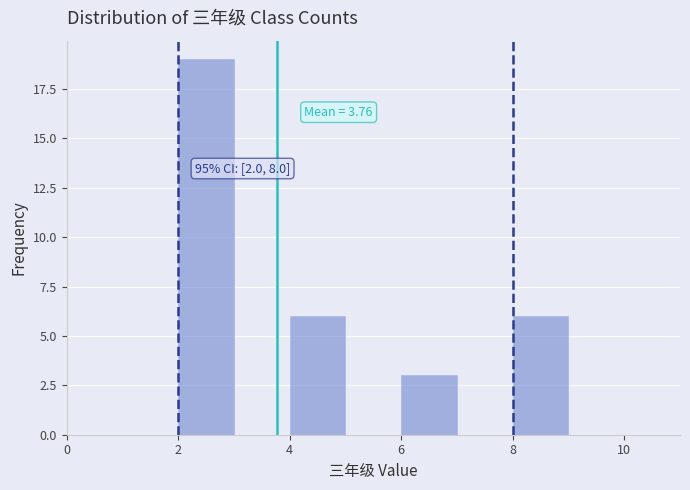

Over which range of the x-axis is the bar tallest?

2 to 3